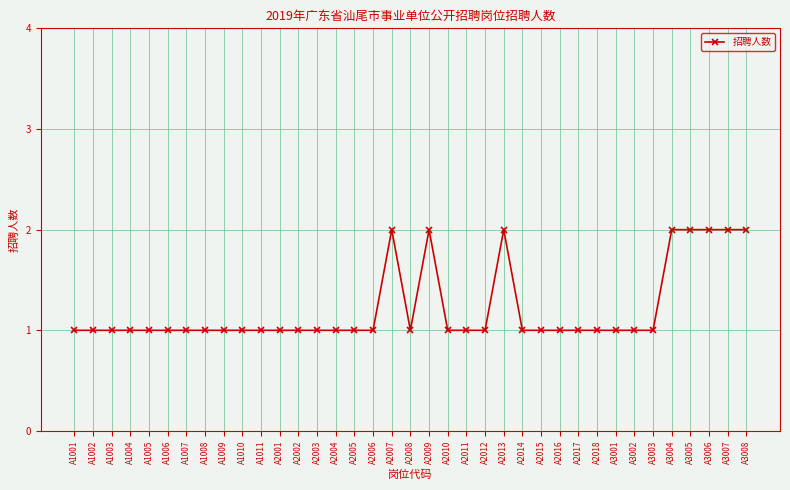

Is it true that the value at A1011 is 2?

False